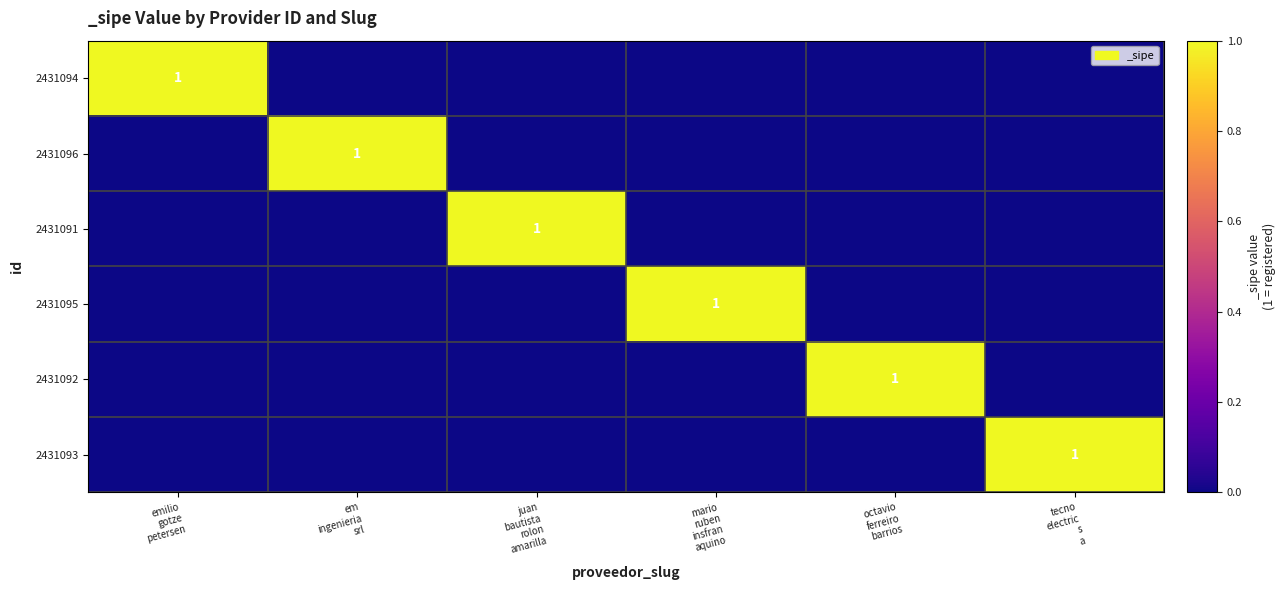

At which label does 2431095 reach its peak?

mario ruben insfran aquino